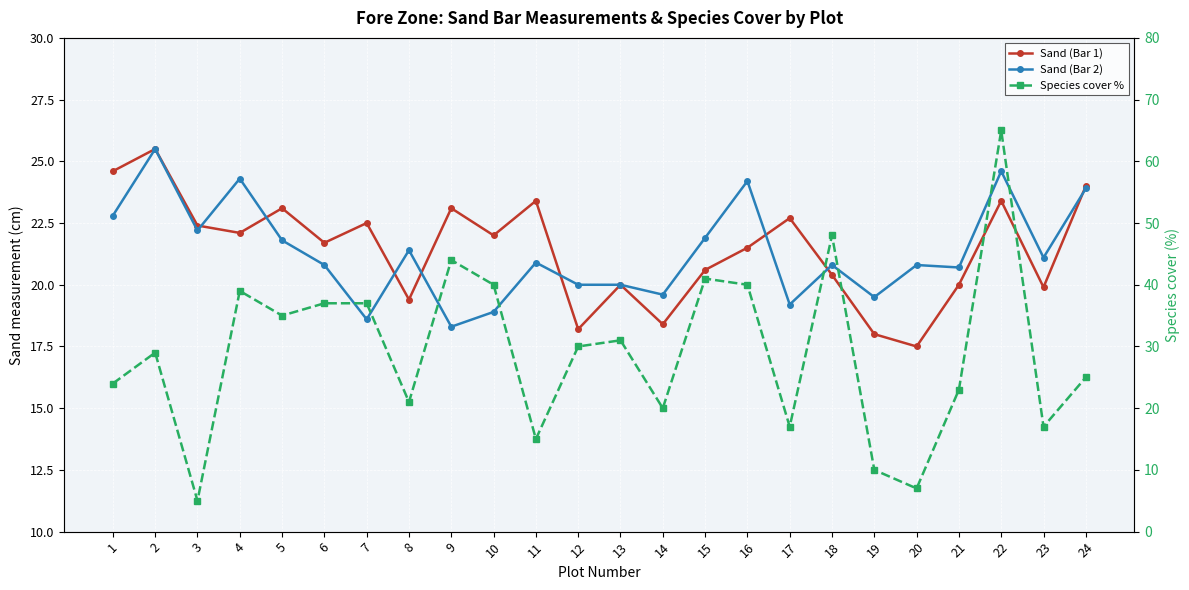

Which series has the largest total across all categories?

Species cover %